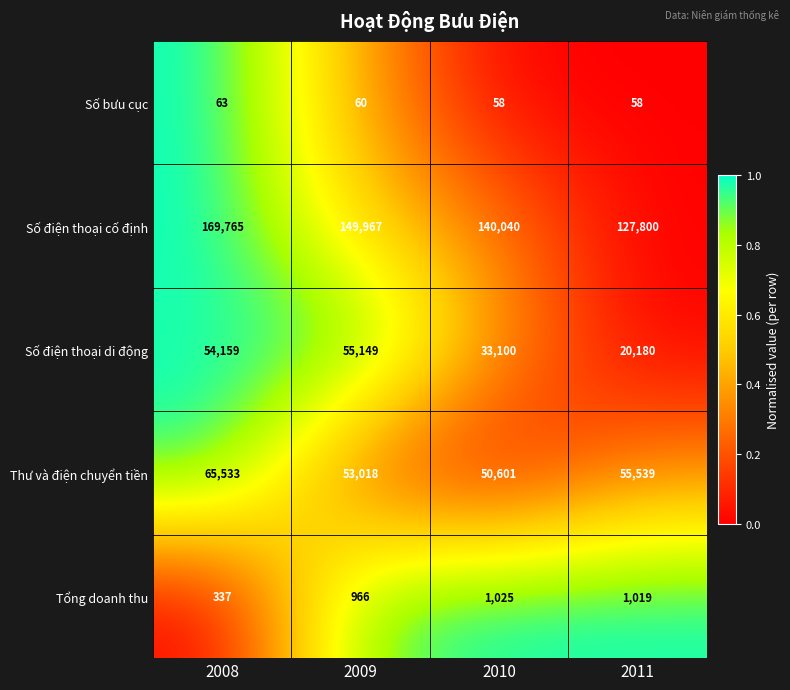

Where is Số điện thoại di động nearest to the value 37664?

2010